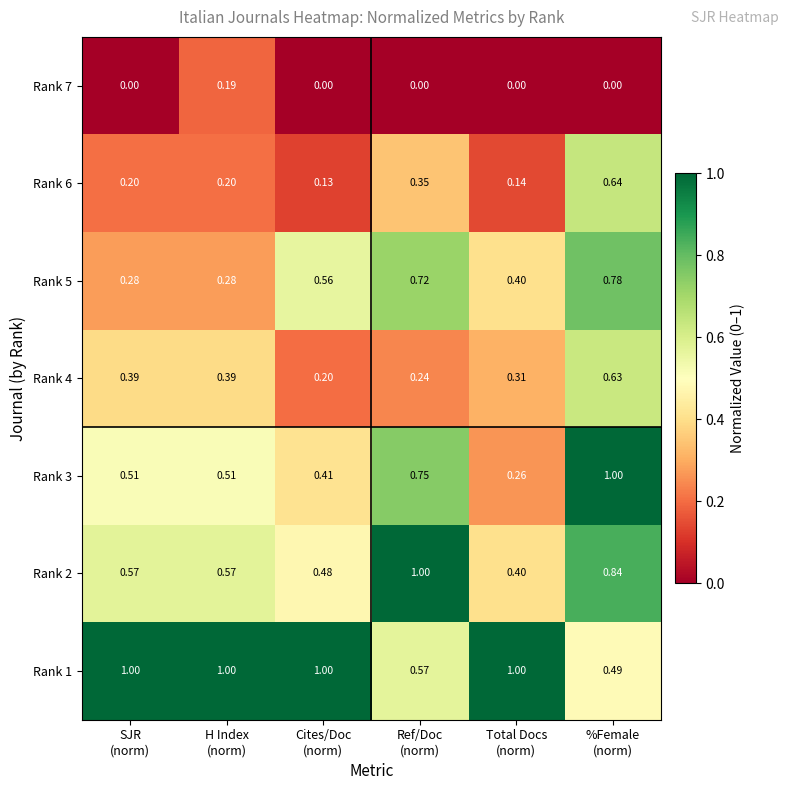

Count the number of categories in the chart.

6